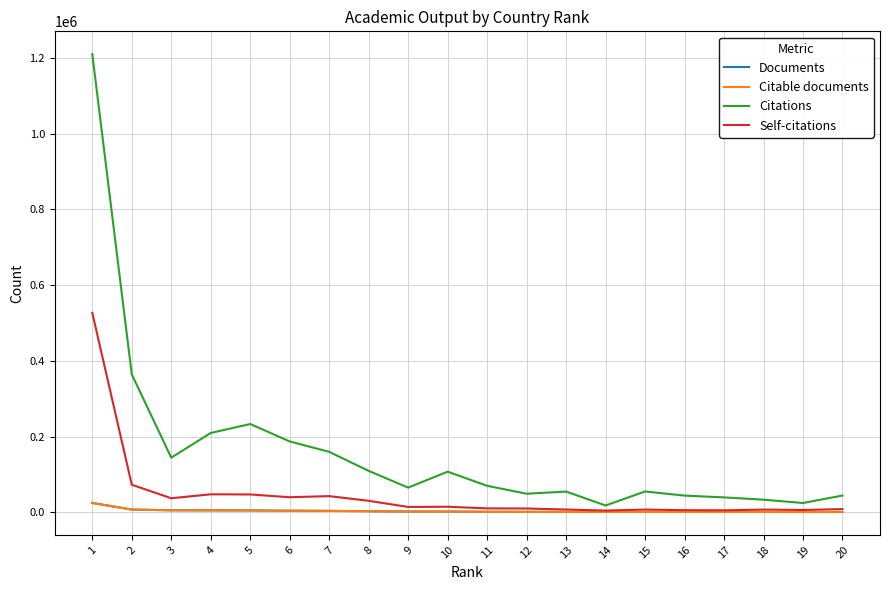

Where does the Citable documents series first go above 2133?

1